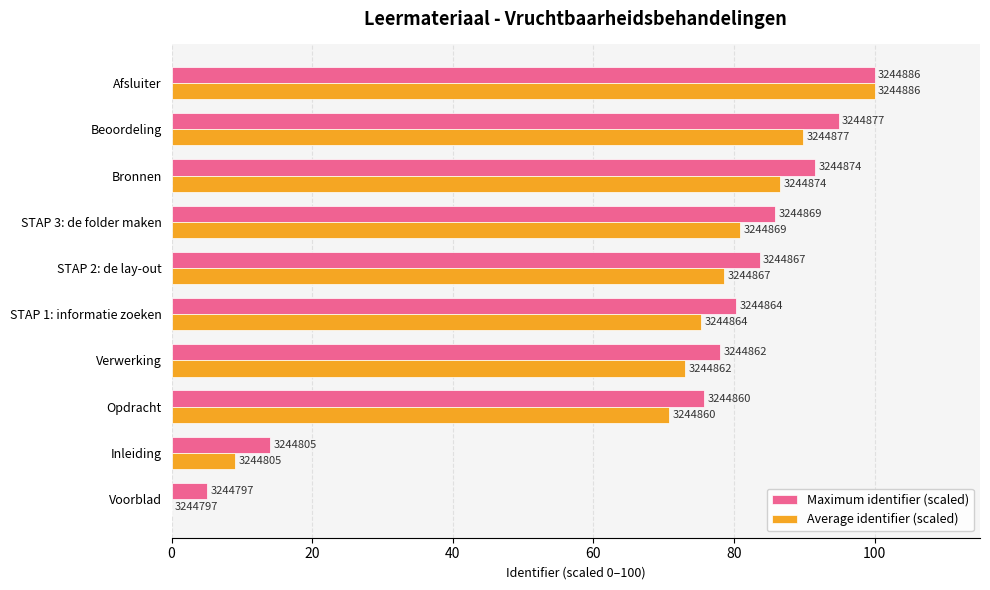

What are all the series names shown in the legend?

Maximum identifier (scaled), Average identifier (scaled)